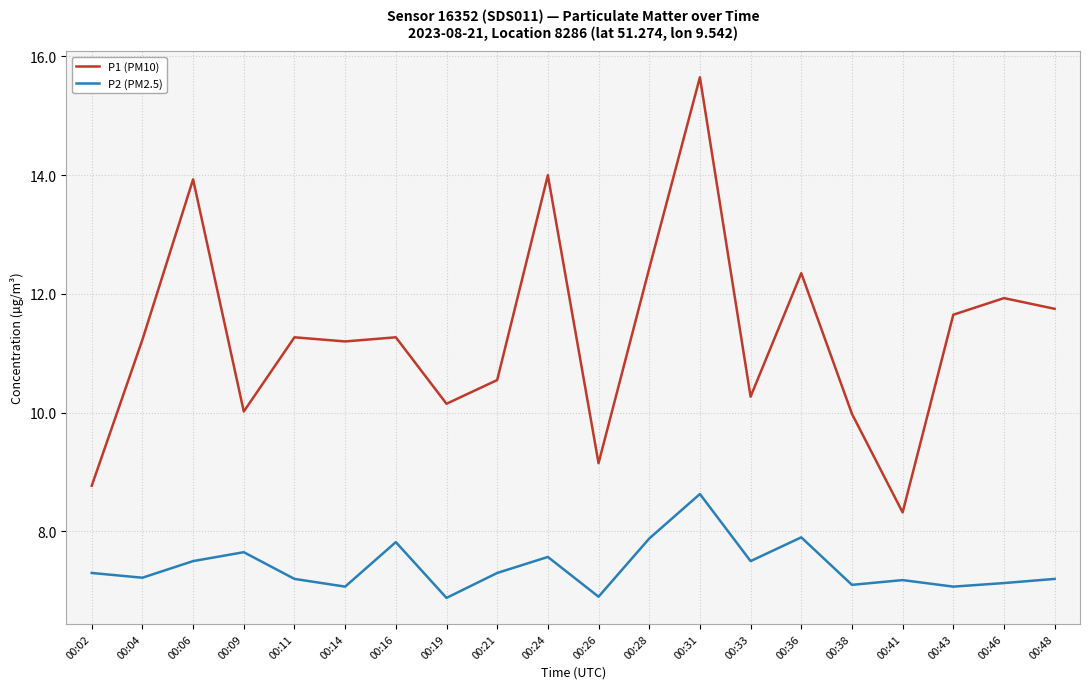

At which category does P1 (PM10) reach its first local valley?

00:09